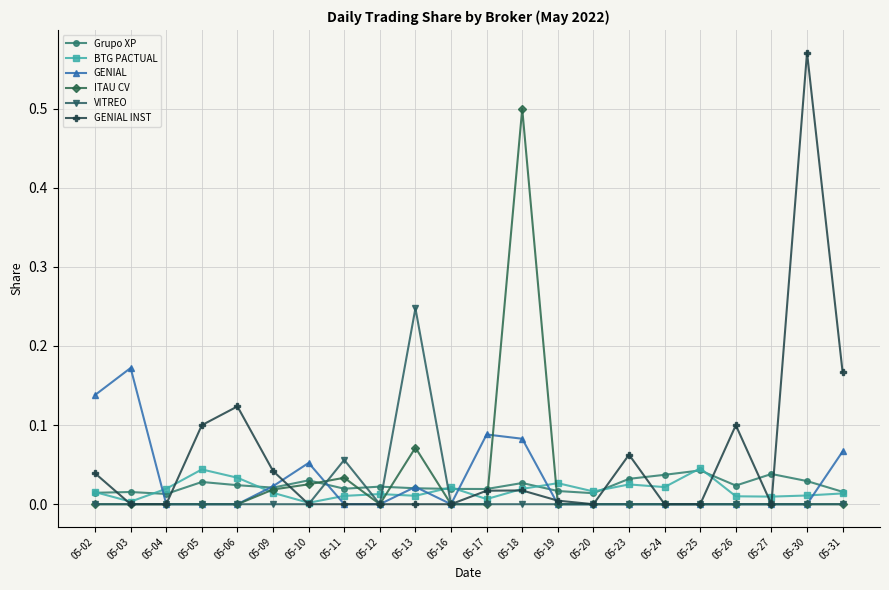

True or false: ITAU CV has more than 0 interior local peaks.

True